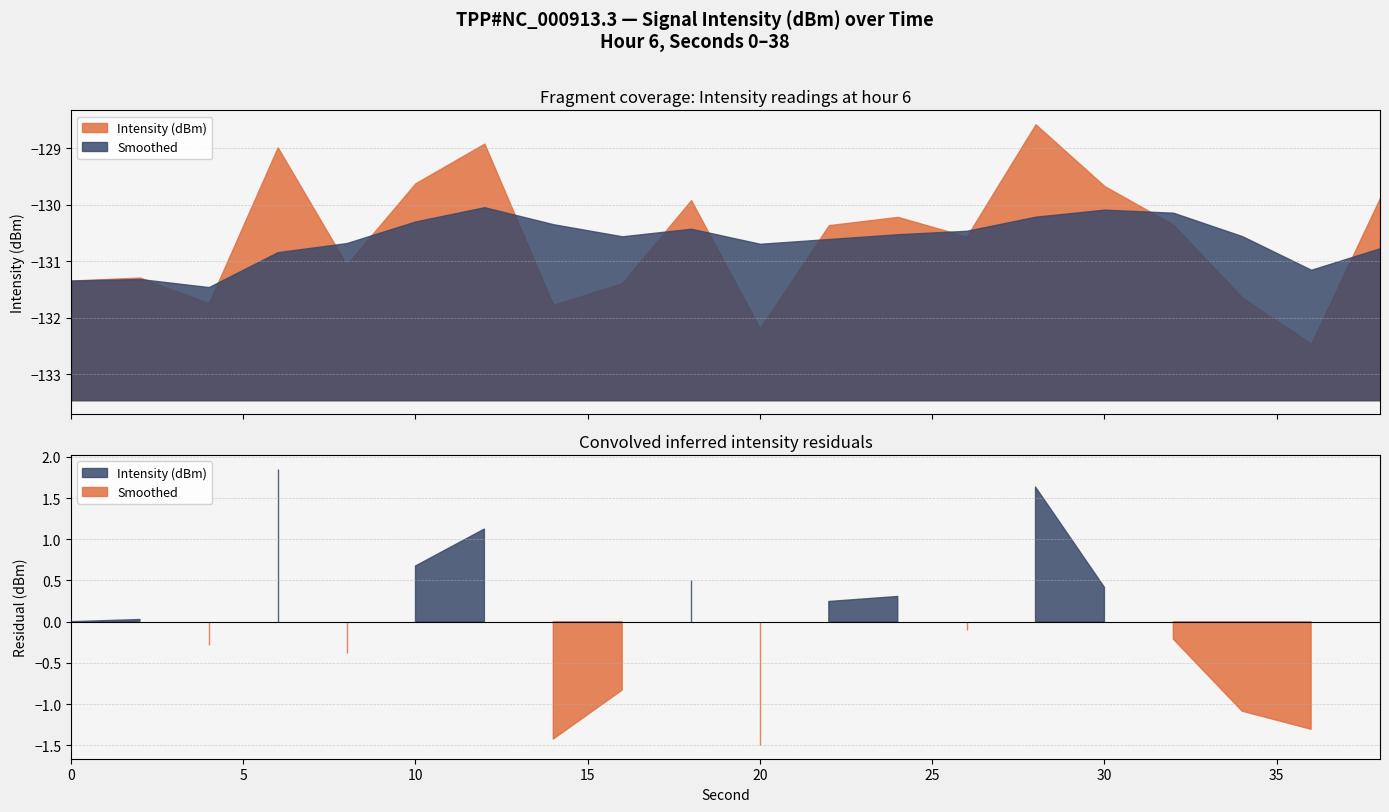

How many lines are shown in the chart?

2